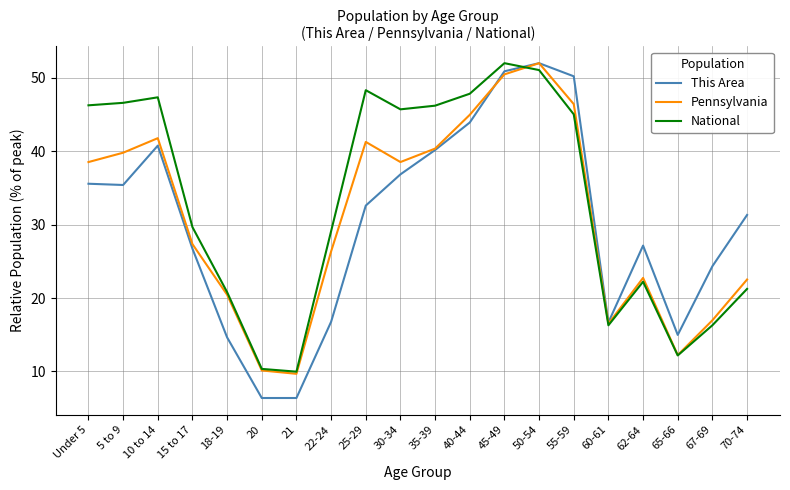

The value of National at 22-24 is 29.1. True or false?

True